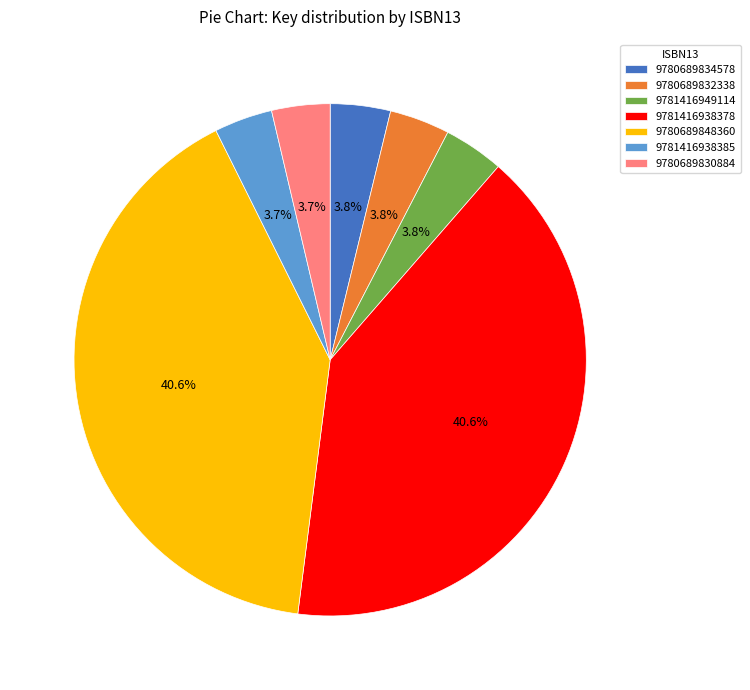

Is there any slice that represents more than half of the pie?

No